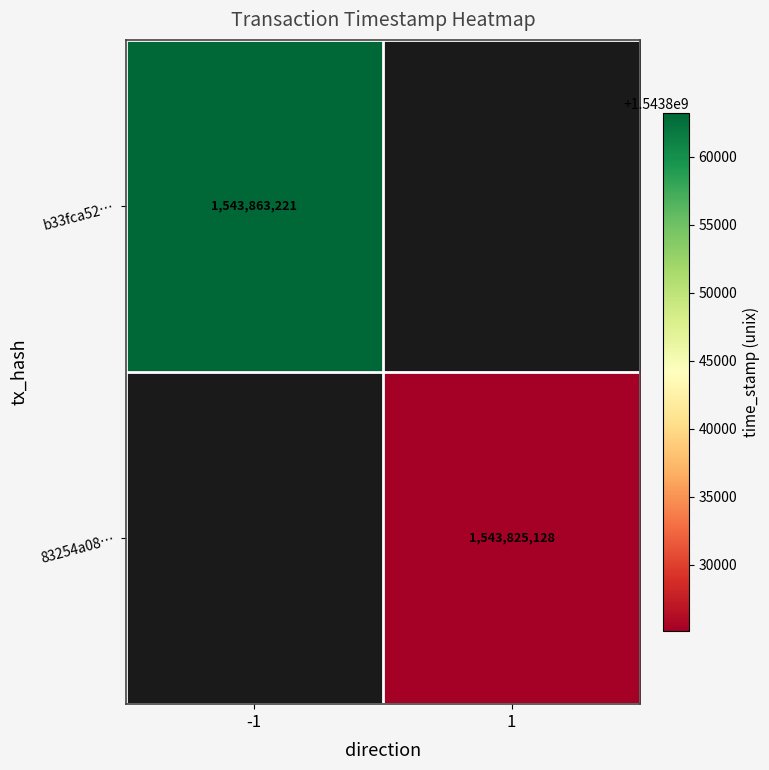

Which has a higher value, -1 or 1?

1